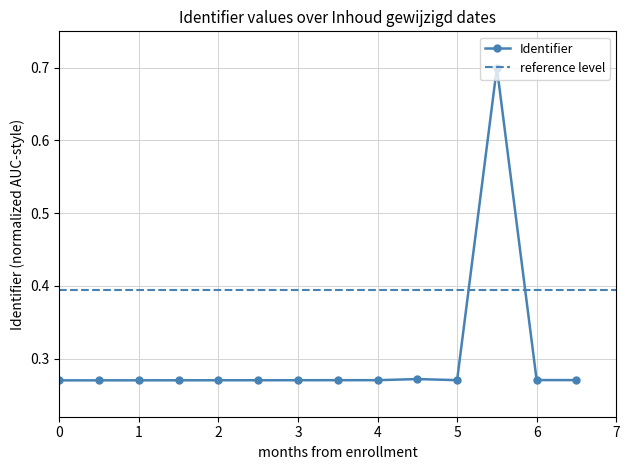

Is it true that Identifier equals 0.1 at 5?

False